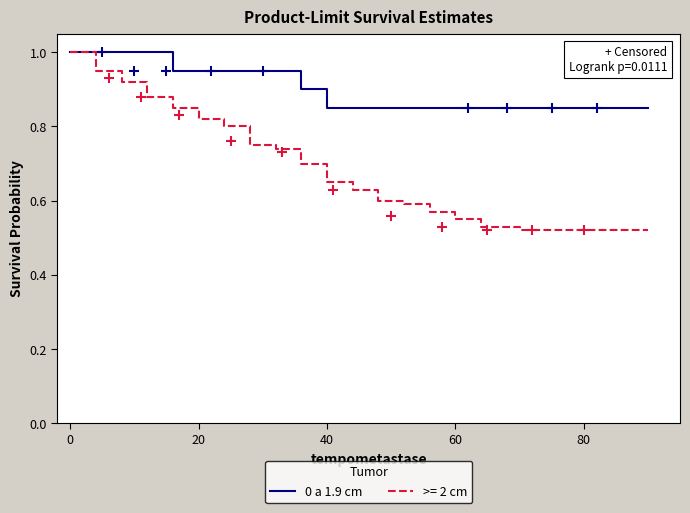

What is the difference between the maximum and minimum values?

0.2